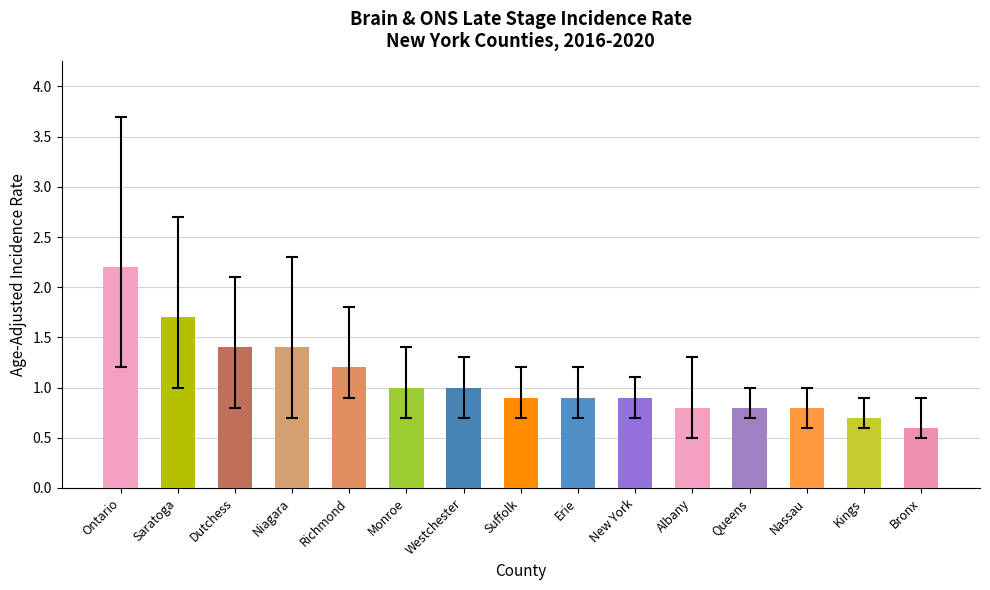

At which category does the chart reach its peak across all series?

Ontario